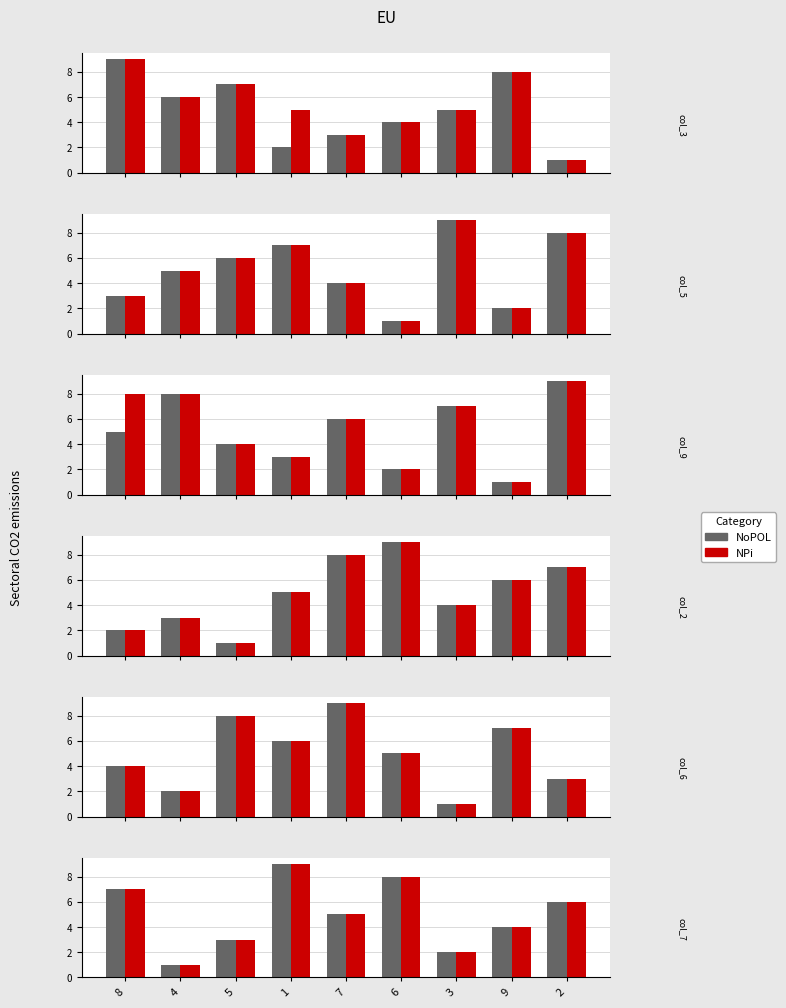

What is the value of the NPi bar at the 3rd from the left?

3